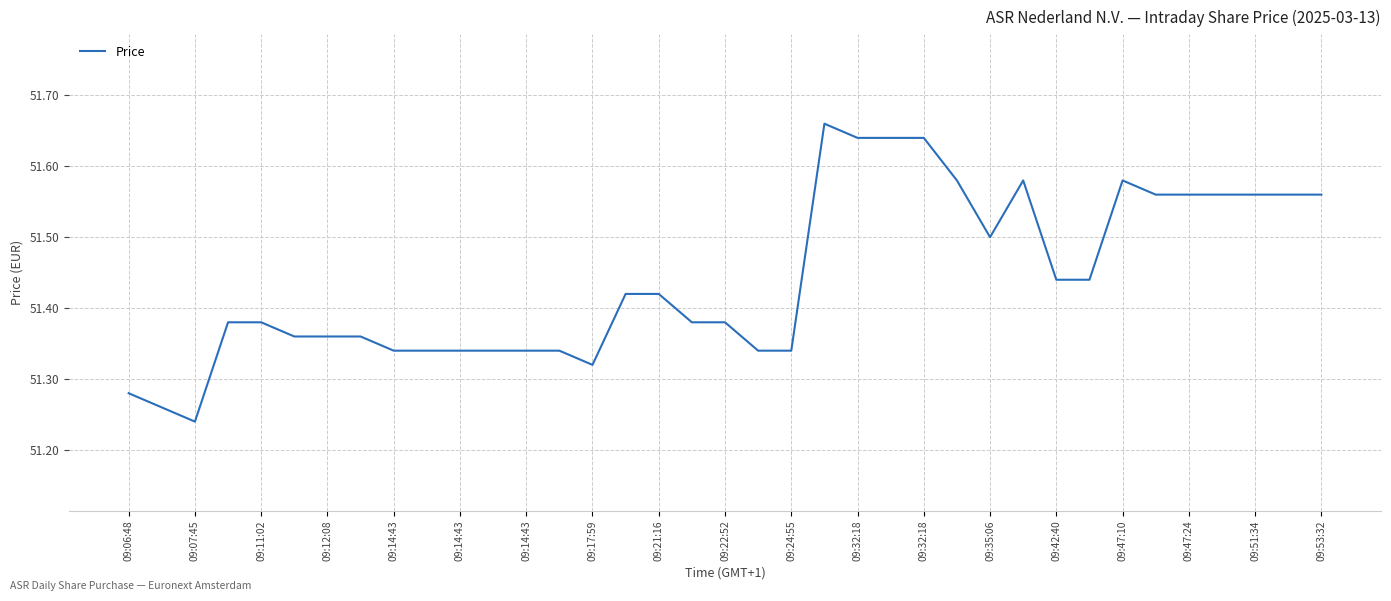

Does the chart display data point markers on the line(s)?

No